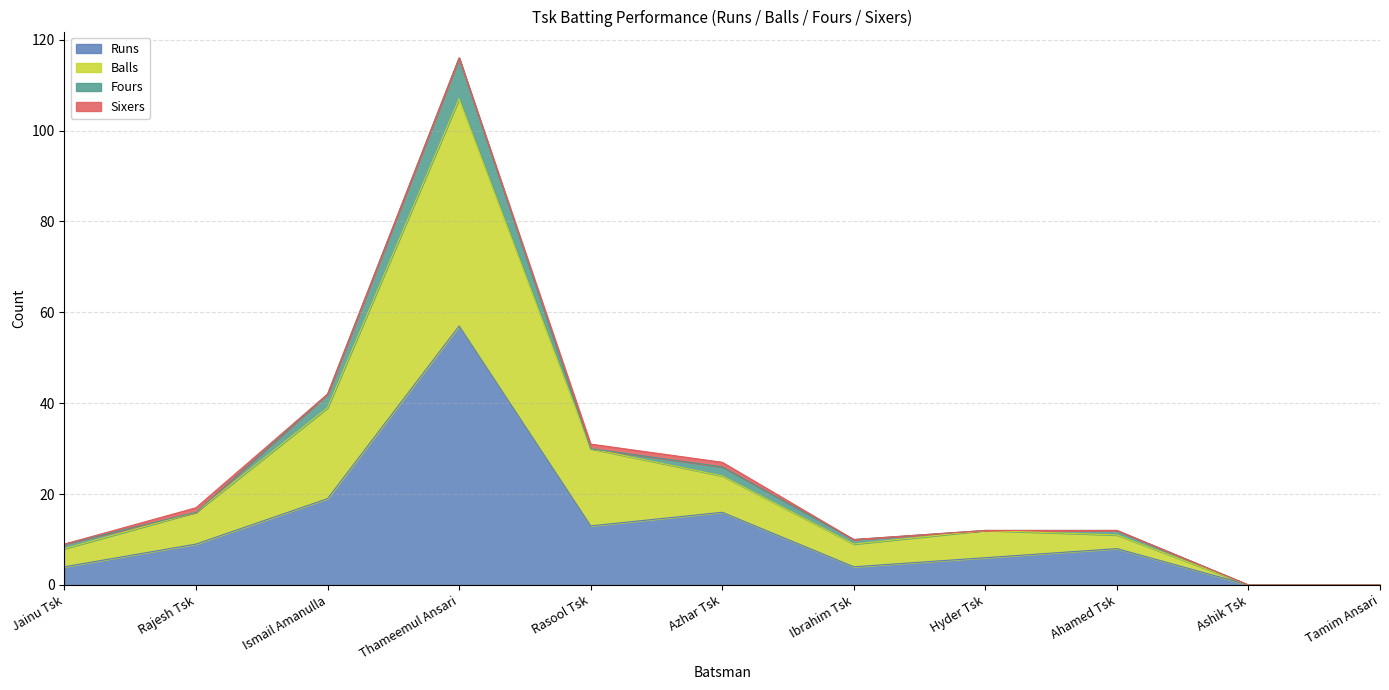

Does the chart have visible grid lines?

Yes